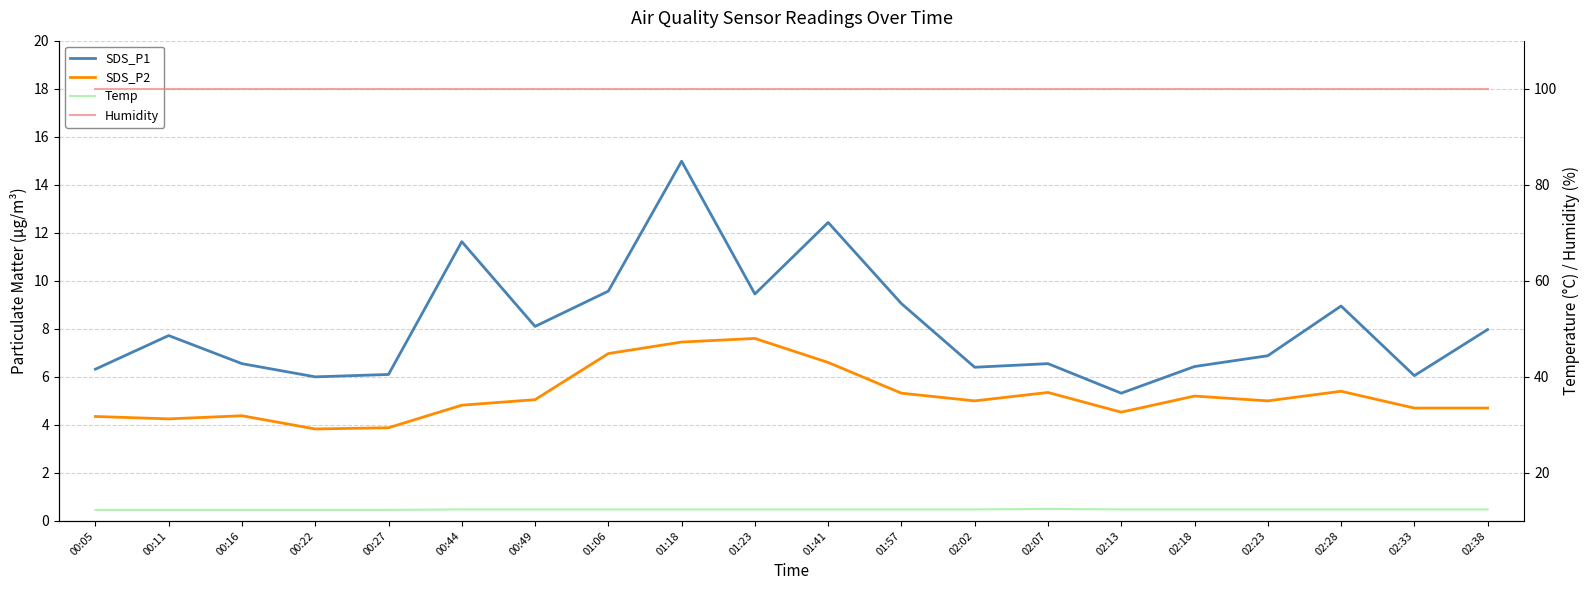

Between 00:05 and 02:18, which series saw the biggest shift?

SDS_P2